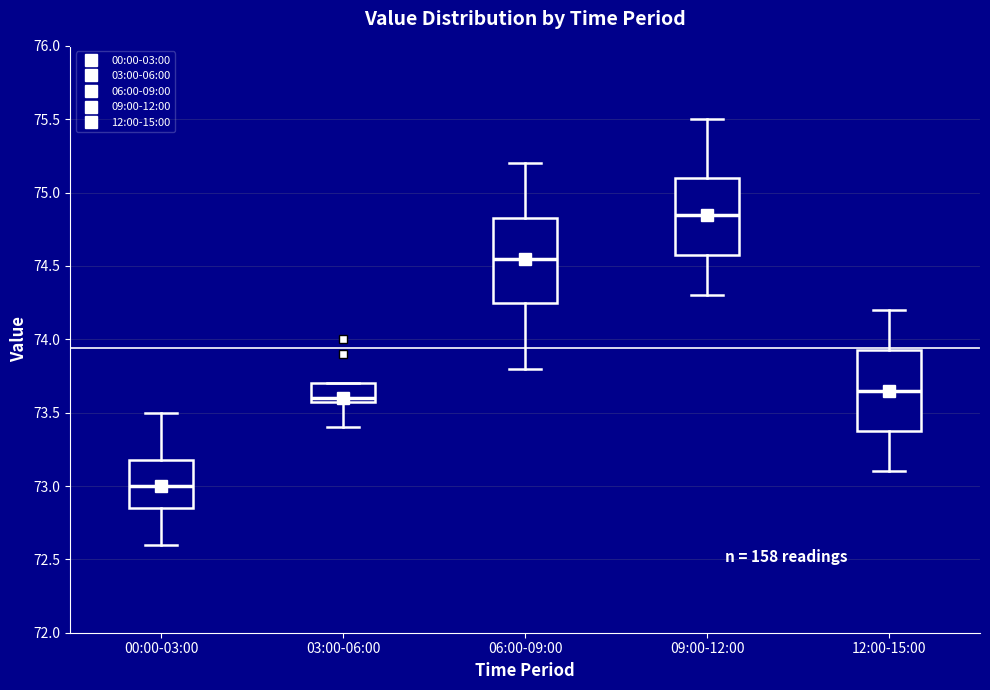

Reading left to right, read every box against the y-axis: the position of its median line, the range the box covers, and the ends of its whiskers. The values are not printed on the chart, so give them approximately, as read against the axis.

00:00-03:00: median 73.00, box 72.85 to 73.20, whiskers 72.60 to 73.50
03:00-06:00: median 73.60 (just above the box's lower edge), box 73.60 to 73.70, whiskers 73.40 to 73.70
06:00-09:00: median 74.55, box 74.25 to 74.85, whiskers 73.80 to 75.20
09:00-12:00: median 74.85, box 74.60 to 75.10, whiskers 74.30 to 75.50
12:00-15:00: median 73.65, box 73.40 to 73.95, whiskers 73.10 to 74.20